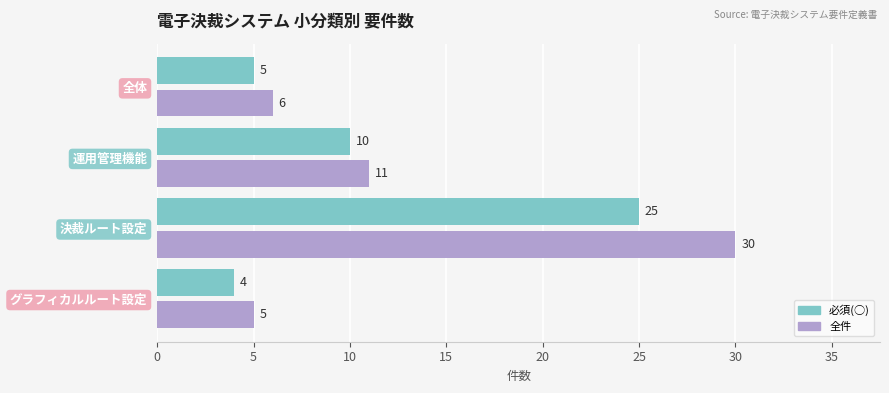

At how many categories does at least one series exceed 26?

1